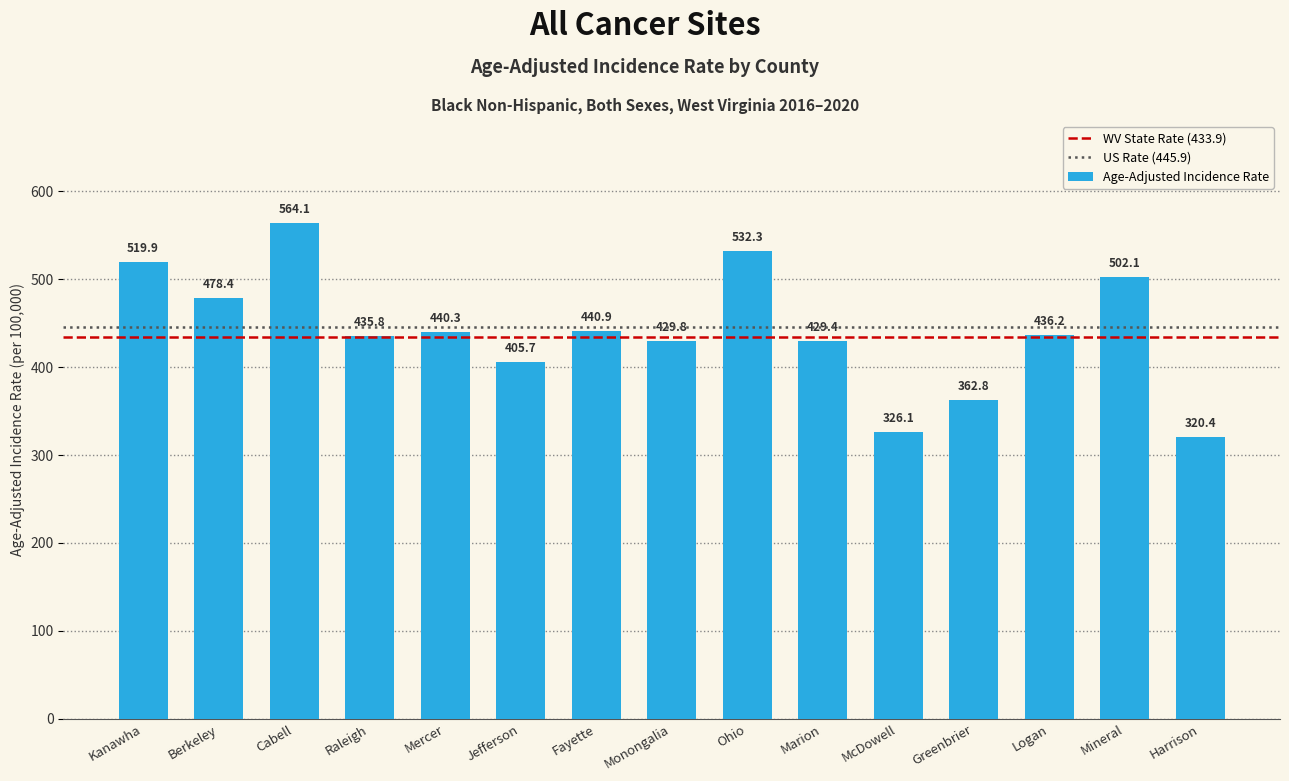

What value does the data have at Jefferson?

405.7